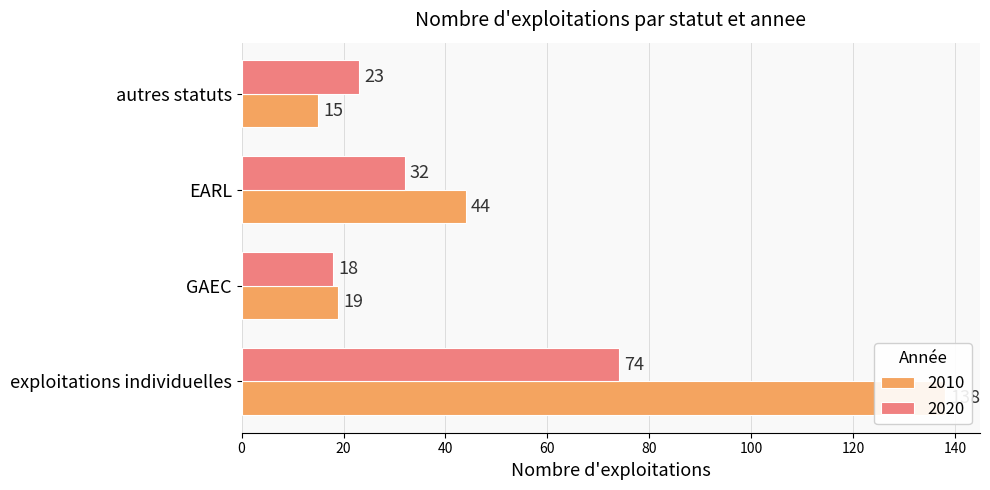

True or false: 2010 has a value of 138 at exploitations individuelles.

True